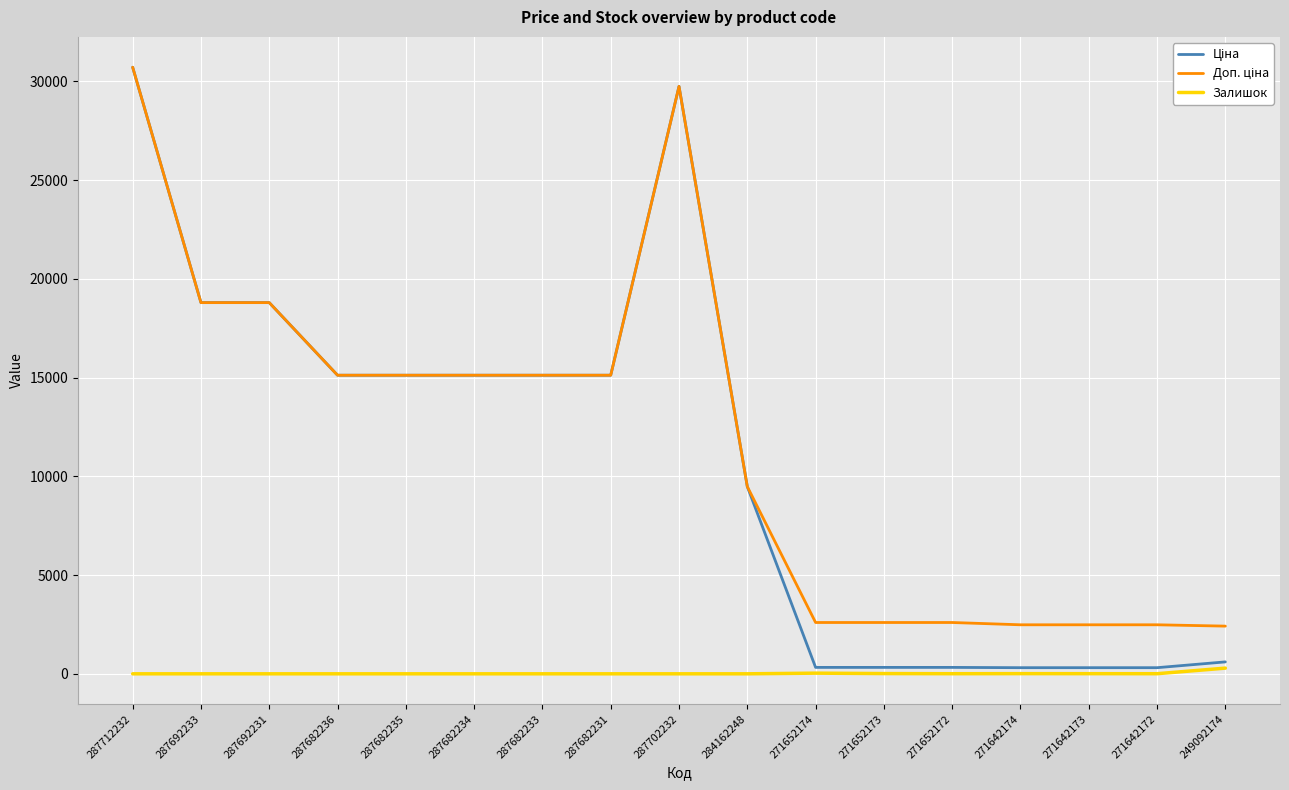

What is the total value across all series at 287682233?

30240.0